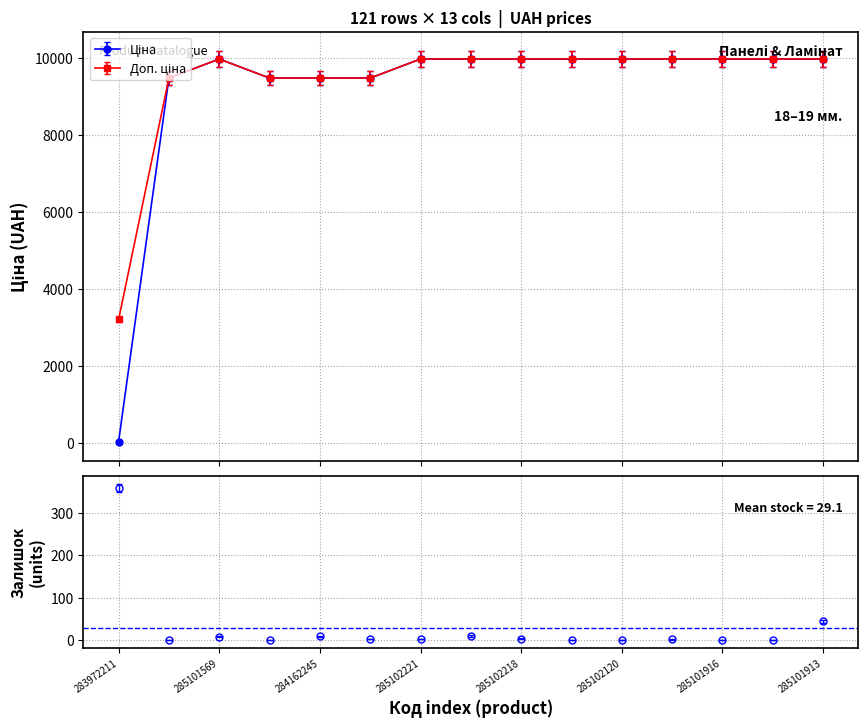

What is the difference between the highest and lowest values at 285101569?

10167.5